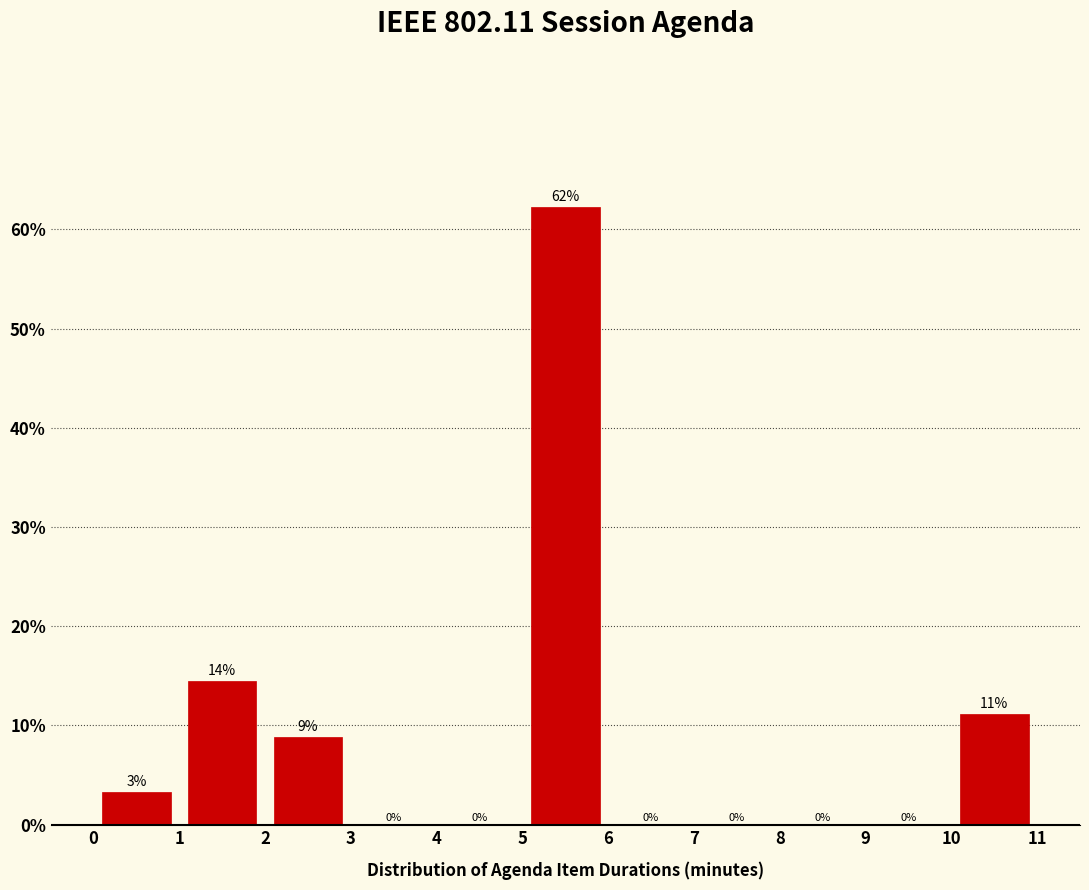

Over which range of the x-axis is the bar tallest?

5 to 6